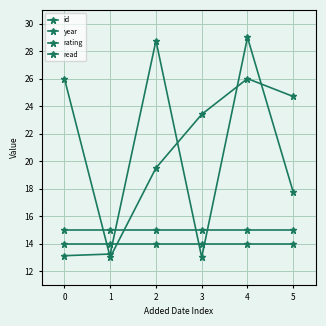

How many lines are shown in the chart?

4